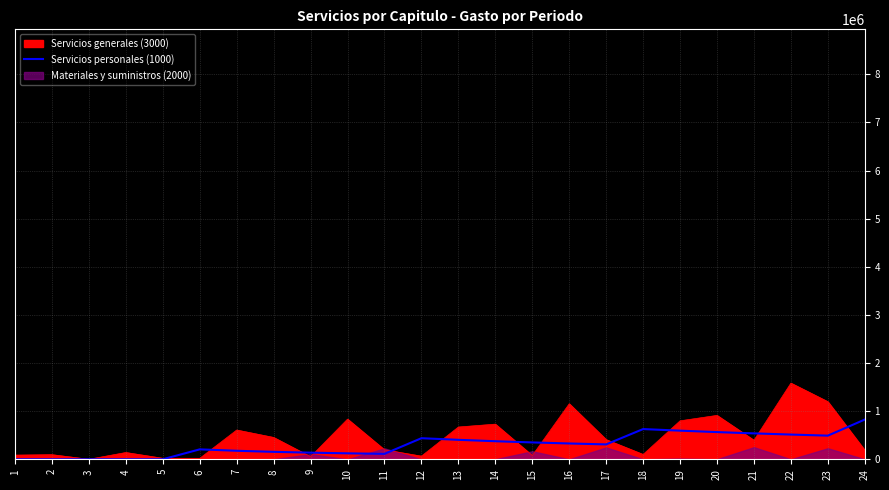

The value of Servicios generales (3000) at 8 is 453691.6. True or false?

True